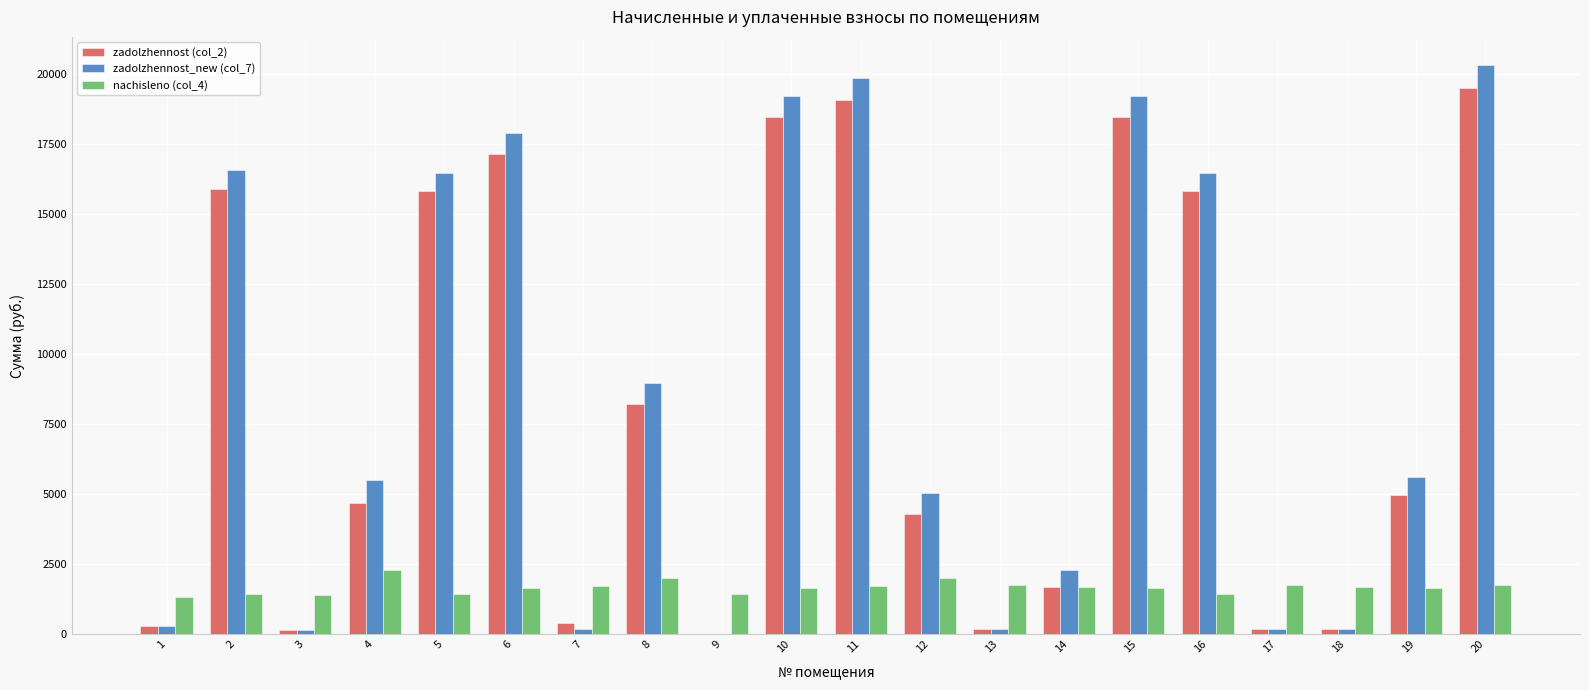

What is the sum of the zadolzhennost_new (col_7) values at 10 and 12?

24238.4